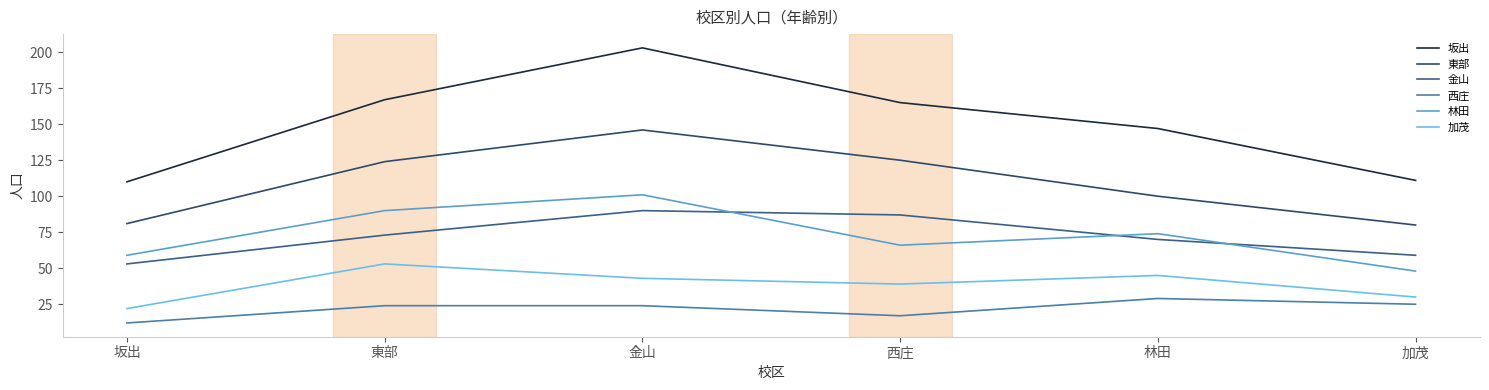

Which category has the highest value across all series?

金山